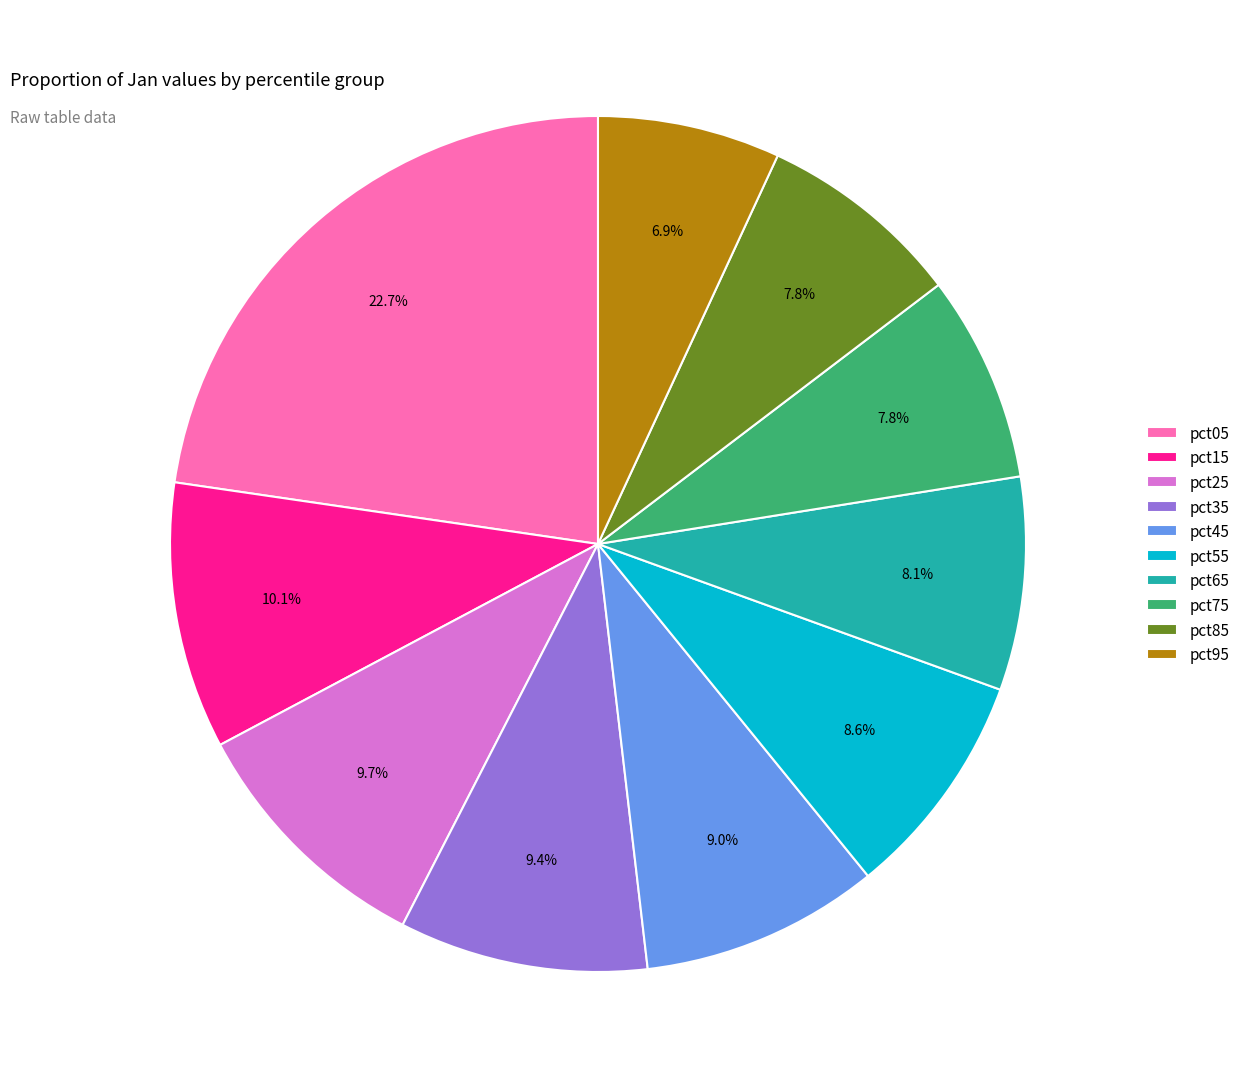

Approximately how many times larger is the value at pct15 compared to pct85?

1.3